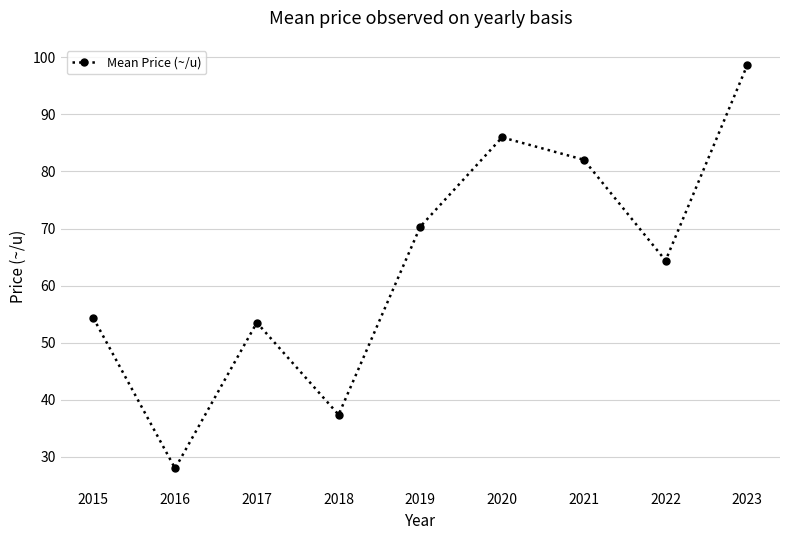

Where does the data first go above 64?

2019